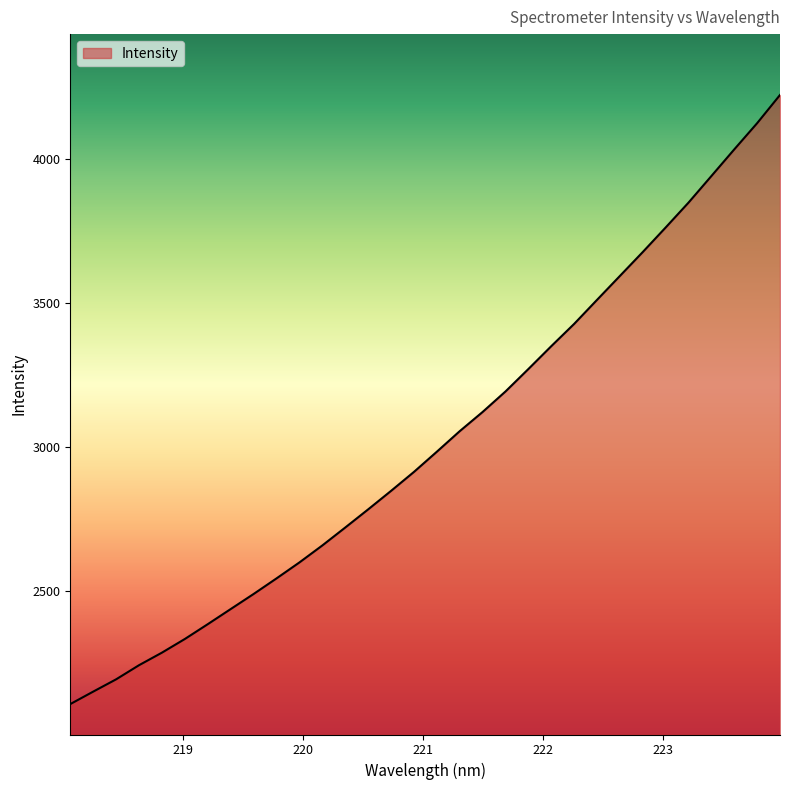

What is the minimum value shown in the chart?

2109.5